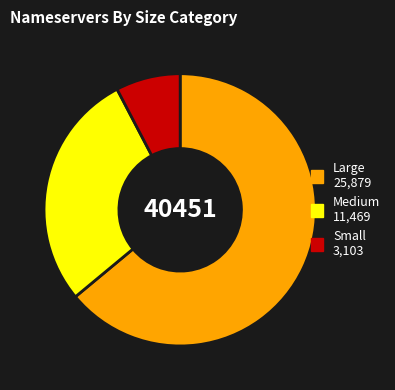

Does any single category account for the majority?

Yes